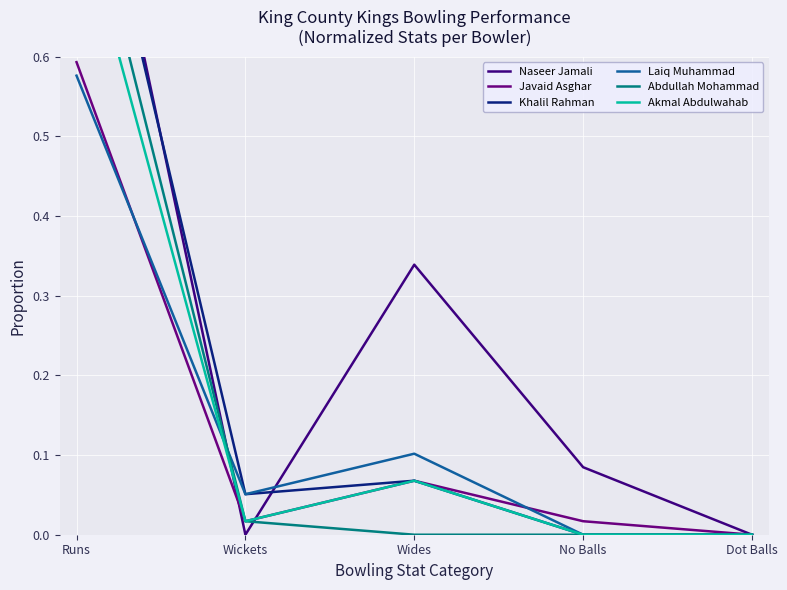

Between Wickets and Wides, which series saw the biggest shift?

Naseer Jamali